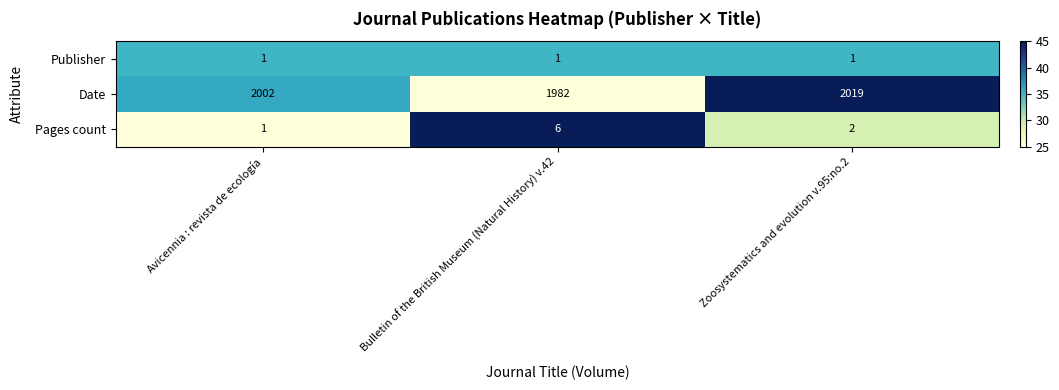

What is the maximum value shown in the chart?

2019